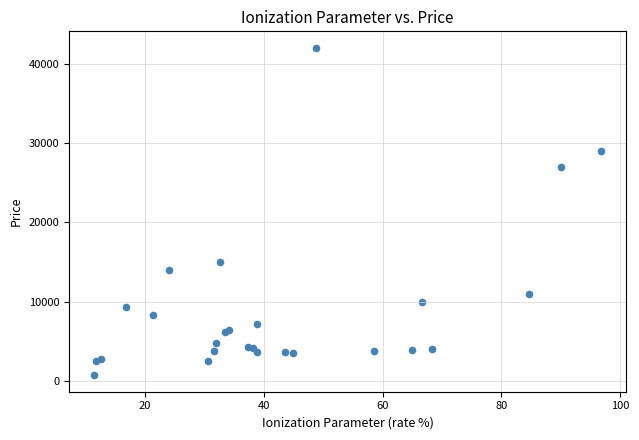

What Y value in the scatter plot is closest to 21375?

27000